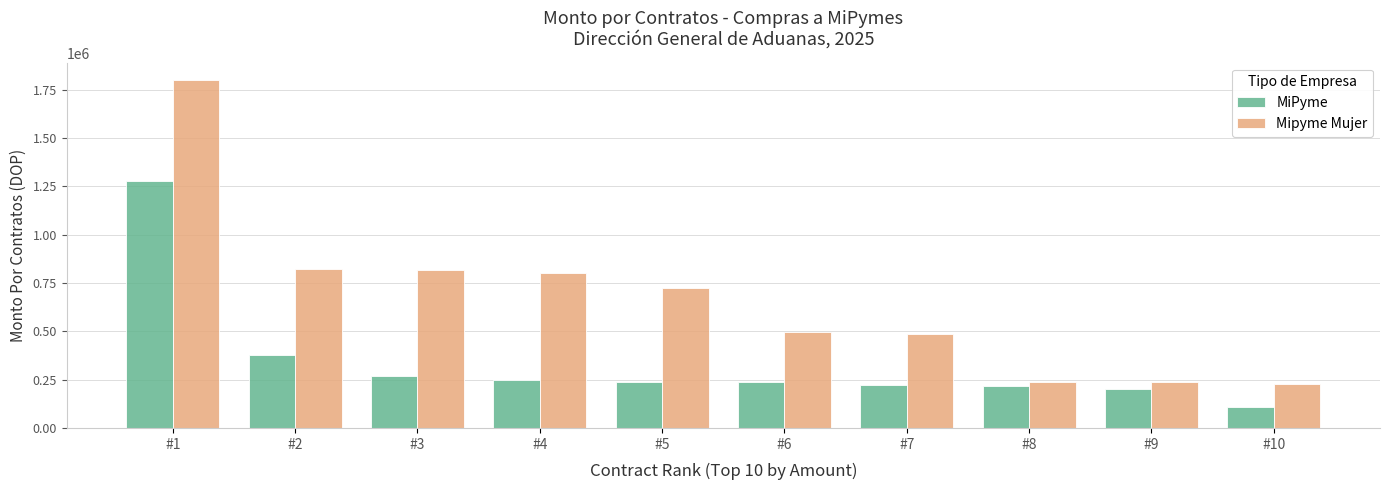

What is the difference between the highest and lowest values at #10?

119475